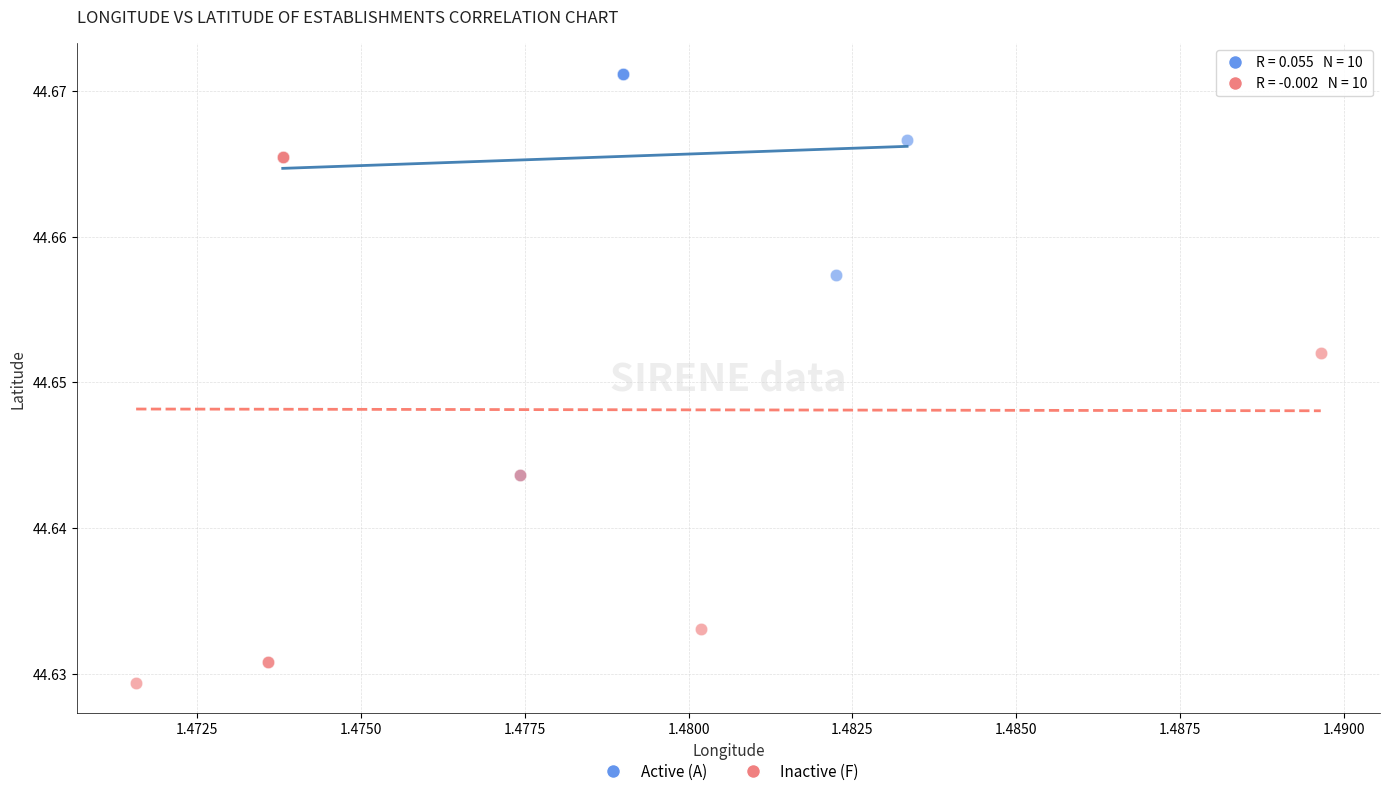

Which series contains the highest Y value?

Active (A)